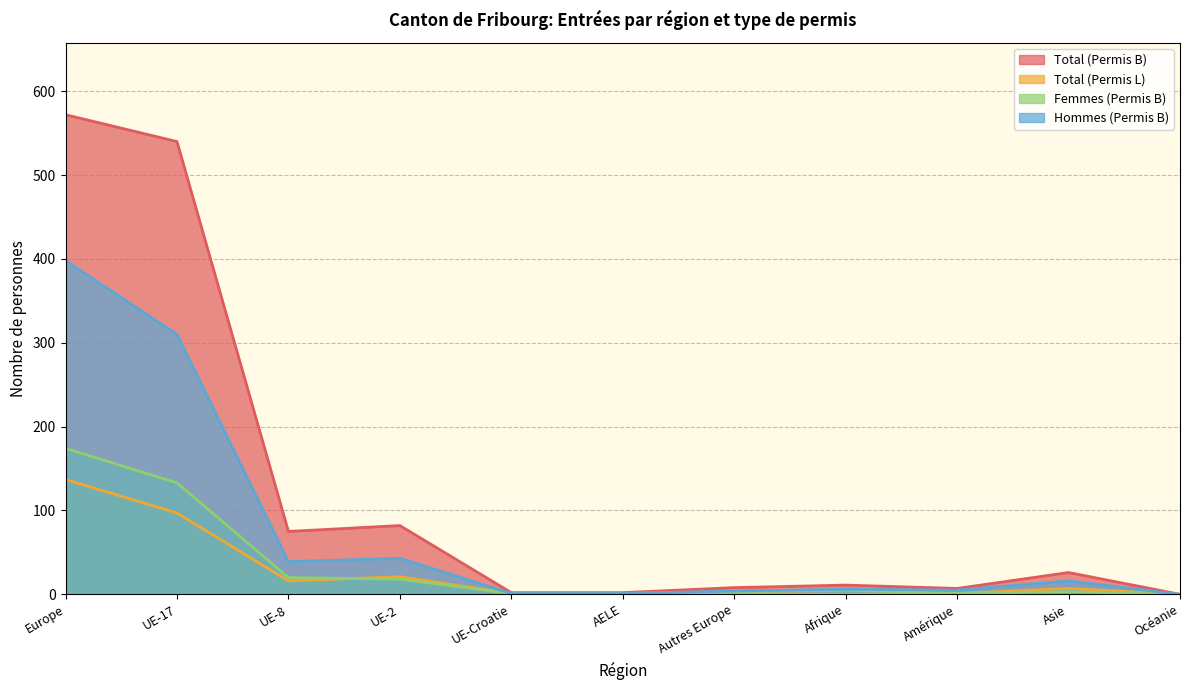

Reading left to right, transcribe all the data shown in this chart.

Total (Permis B): 572	540	75	82	2	2	8	11	7	26	0
Total (Permis L): 137	97	16	21	1	1	1	0	1	7	0
Femmes (Permis B): 174	133	20	18	1	1	3	5	1	3	0
Hommes (Permis B): 398	310	39	43	1	1	4	6	5	16	0